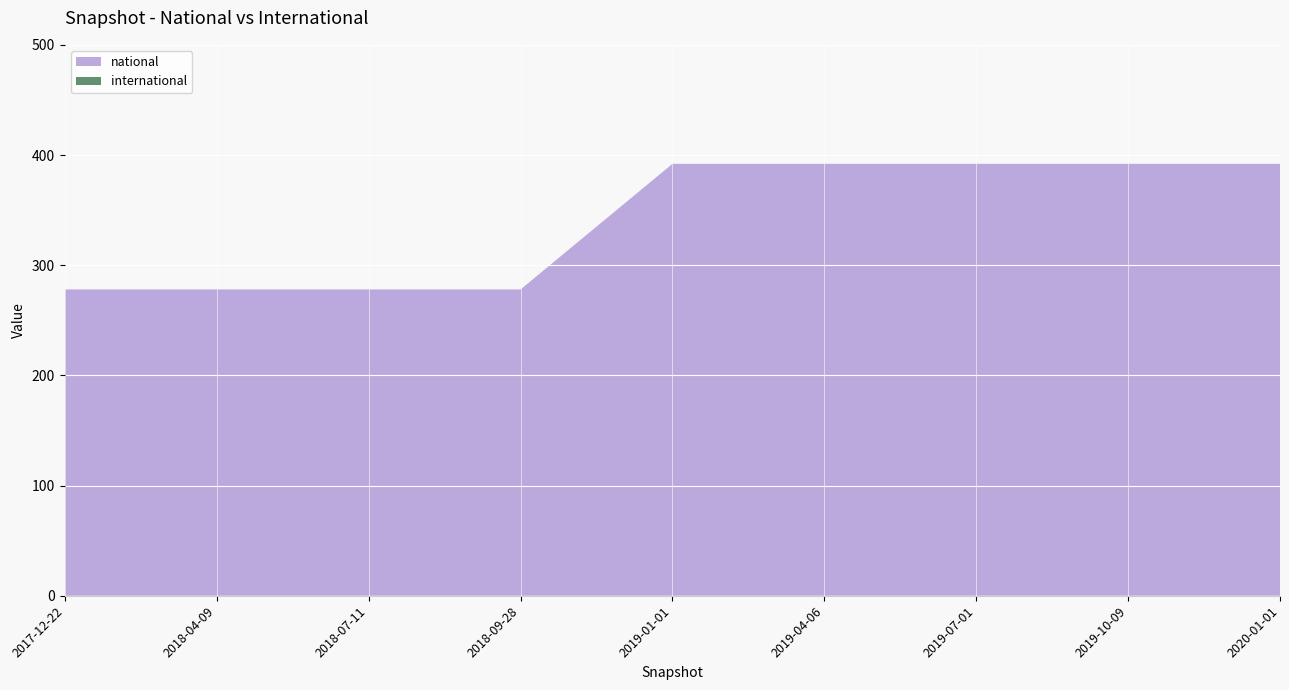

Reading right to left, transcribe all the data shown in this chart.

national: 2020-01-01=392	2019-10-09=392	2019-07-01=392	2019-04-06=392	2019-01-01=392	2018-09-28=278	2018-07-11=278	2018-04-09=278	2017-12-22=278
international: 2020-01-01=0	2019-10-09=0	2019-07-01=0	2019-04-06=0	2019-01-01=0	2018-09-28=0	2018-07-11=0	2018-04-09=0	2017-12-22=0